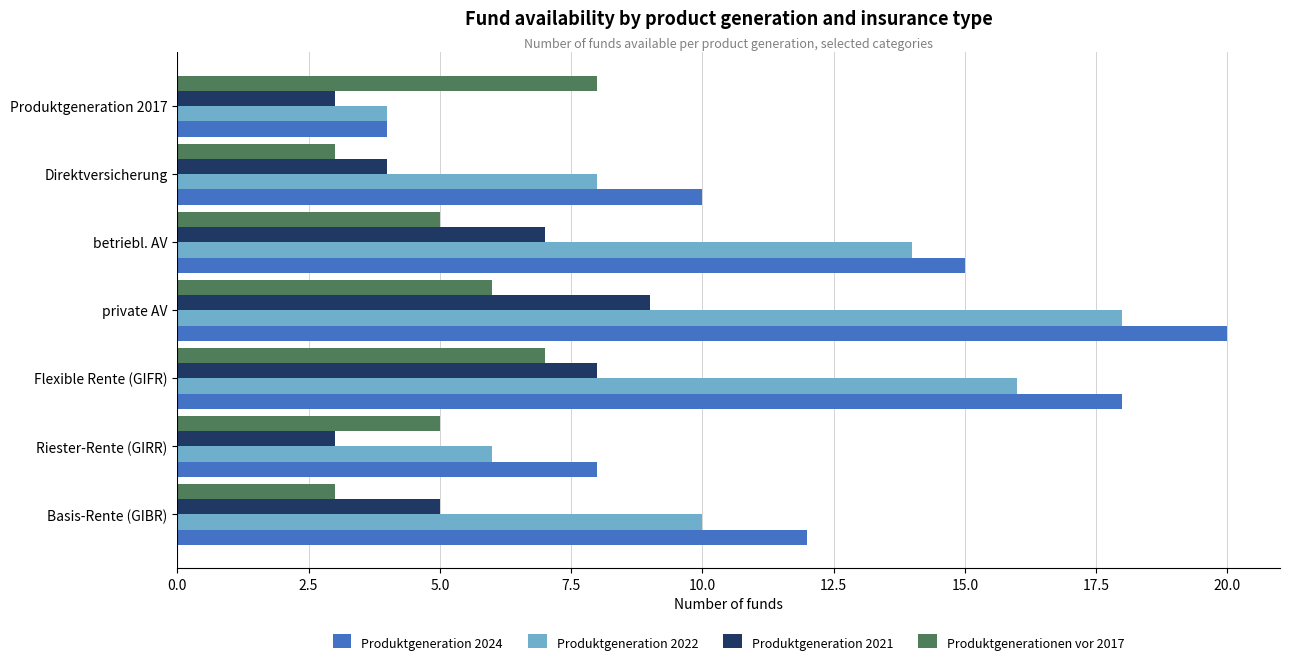

What value does the Produktgeneration 2021 series have at Direktversicherung?

4